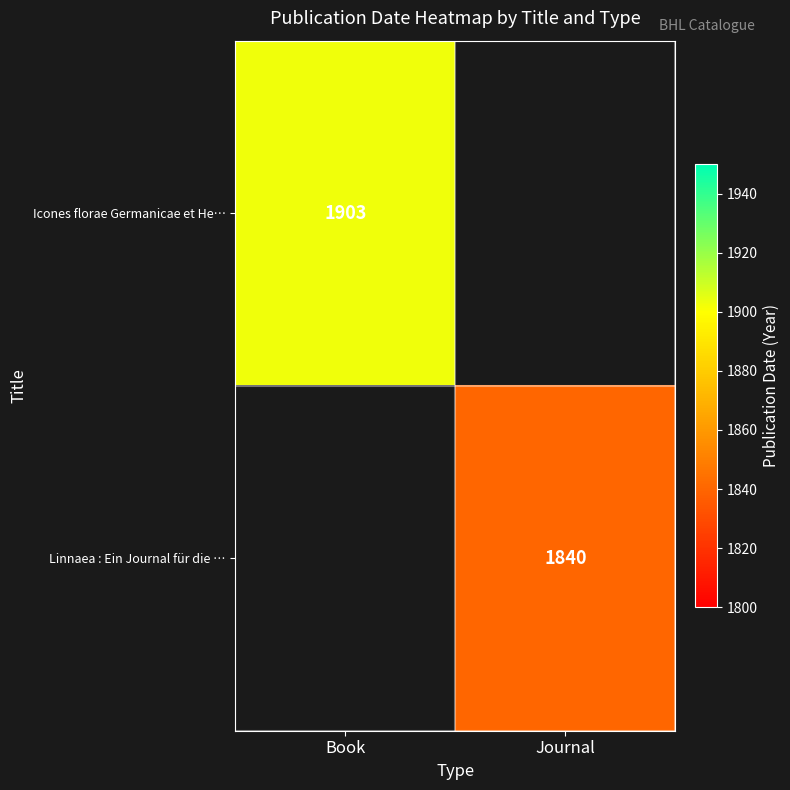

True or false: Linnaea : Ein Journal für die … has a value of 1210 at Journal.

False